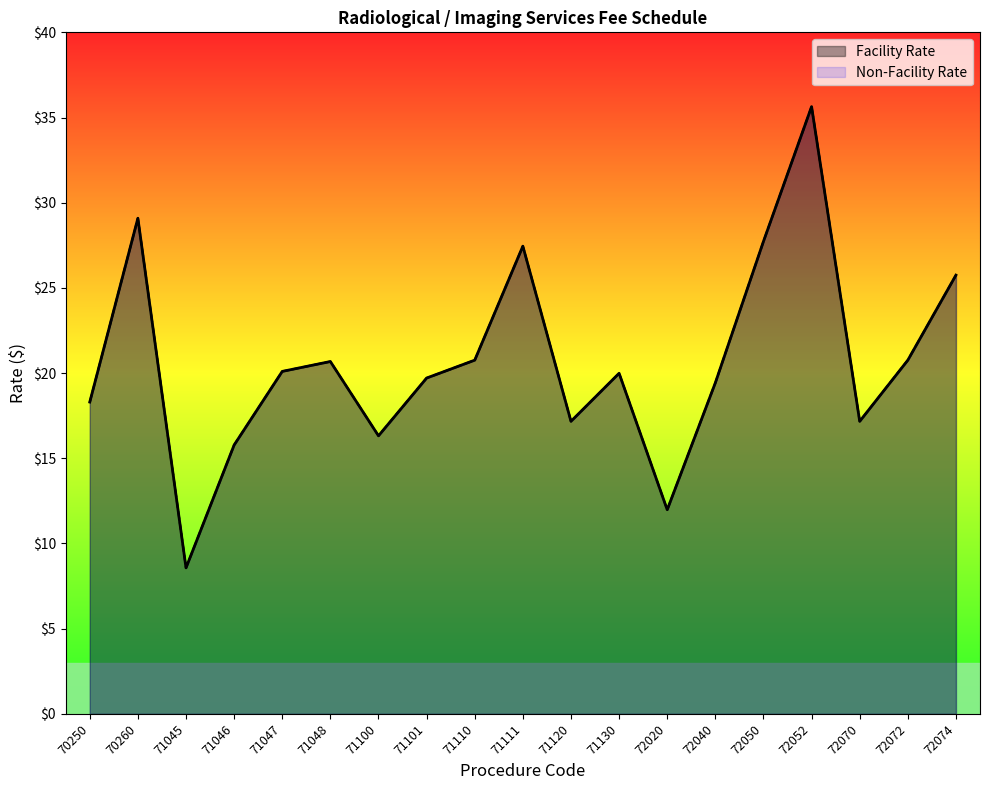

True or false: Facility Rate has more than 2 interior local peaks.

True